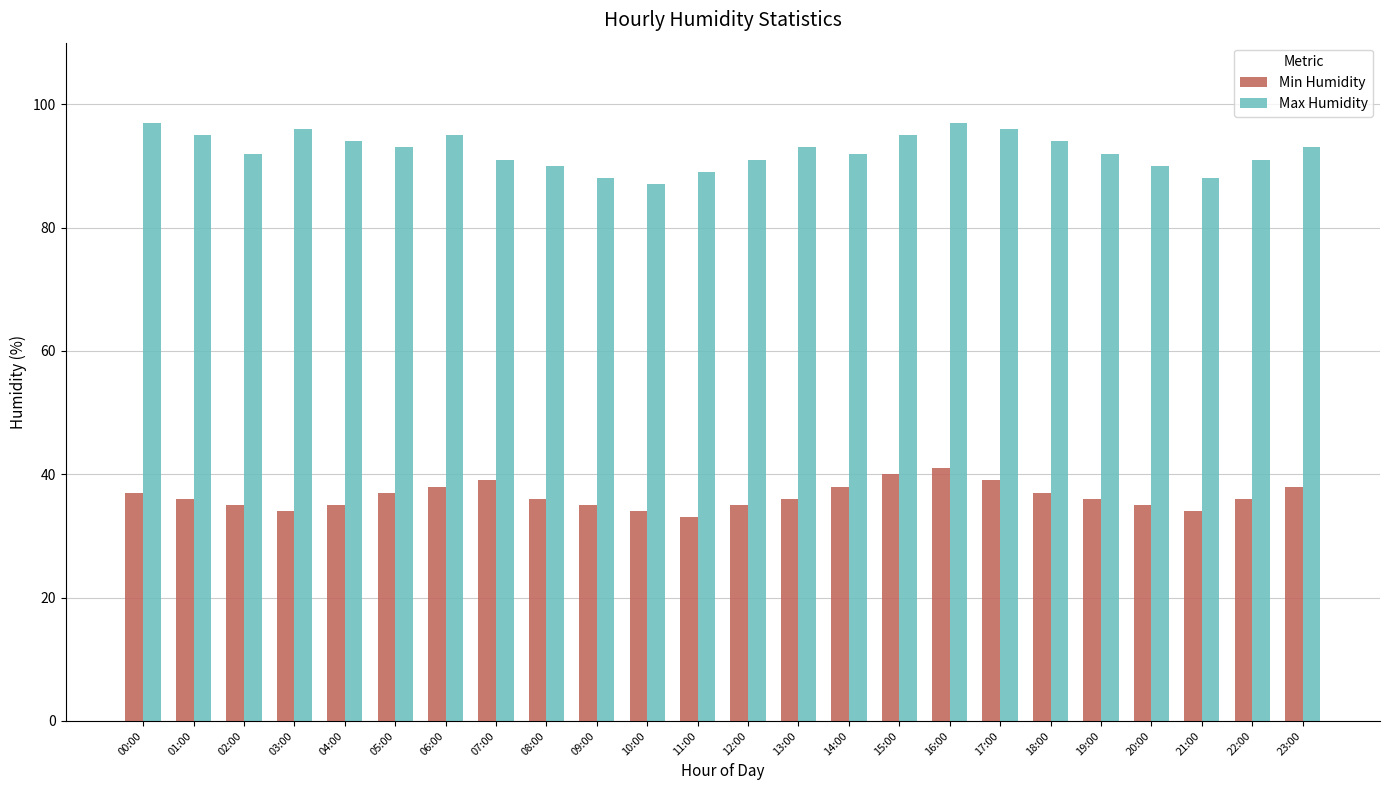

Which series has the largest range (max minus min)?

Max Humidity